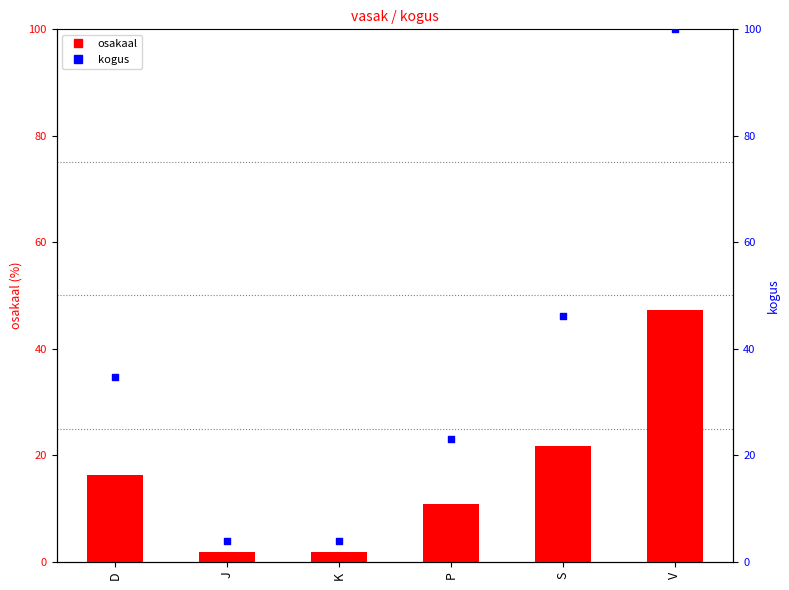

Which series reaches the minimum Y coordinate?

osakaal